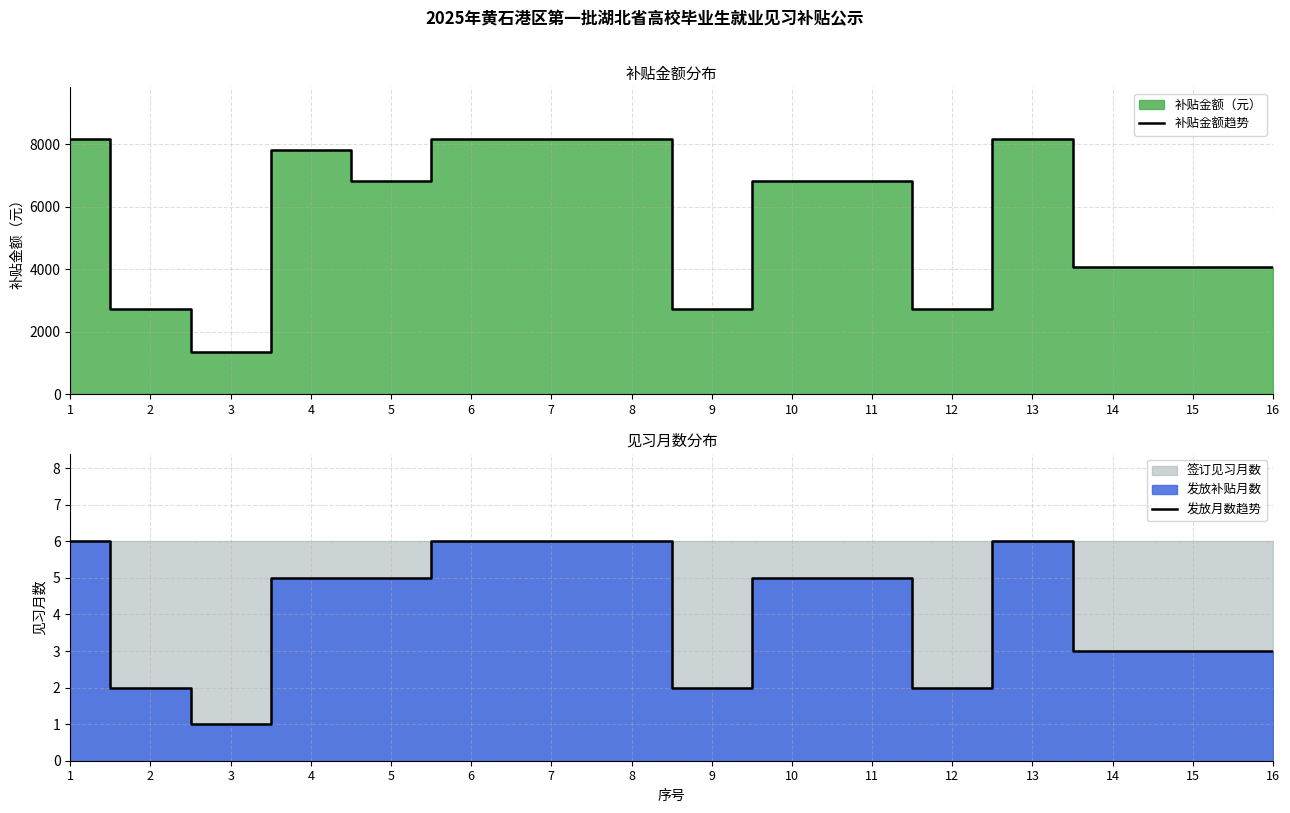

Where is the first local minimum for 补贴金额趋势?

3